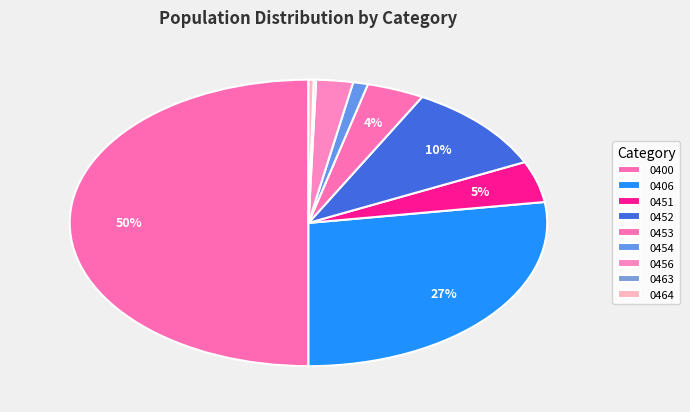

Which has a higher value, 0456 or 0452?

0452